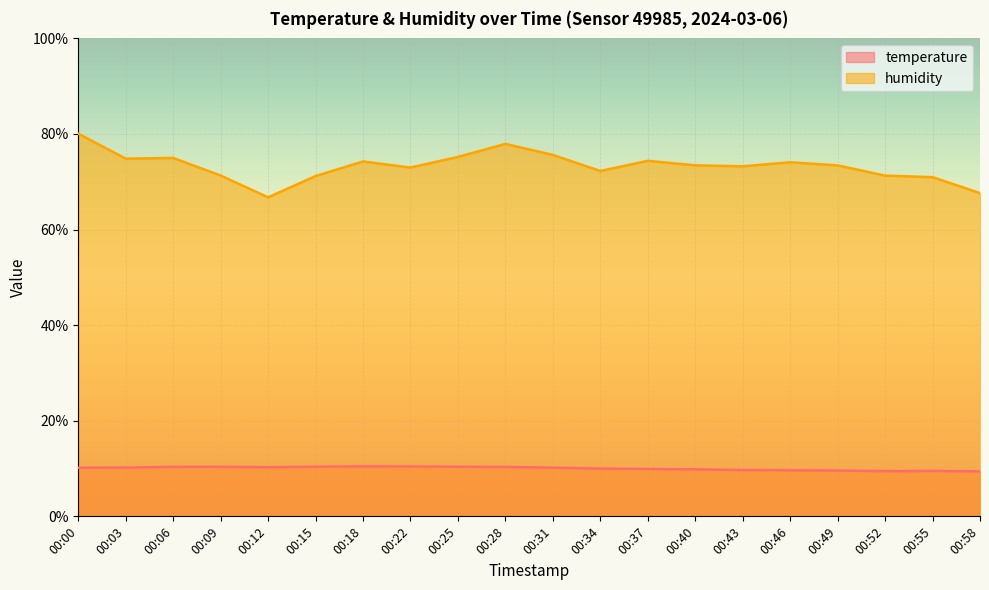

How many series are shown in this chart?

2